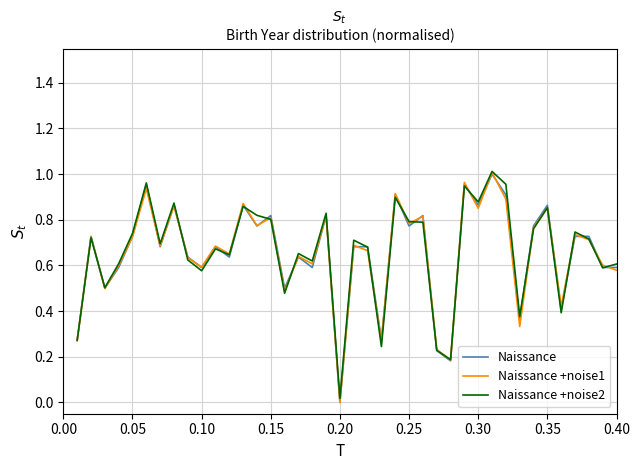

What are all the series names shown in the legend?

Naissance, Naissance +noise1, Naissance +noise2